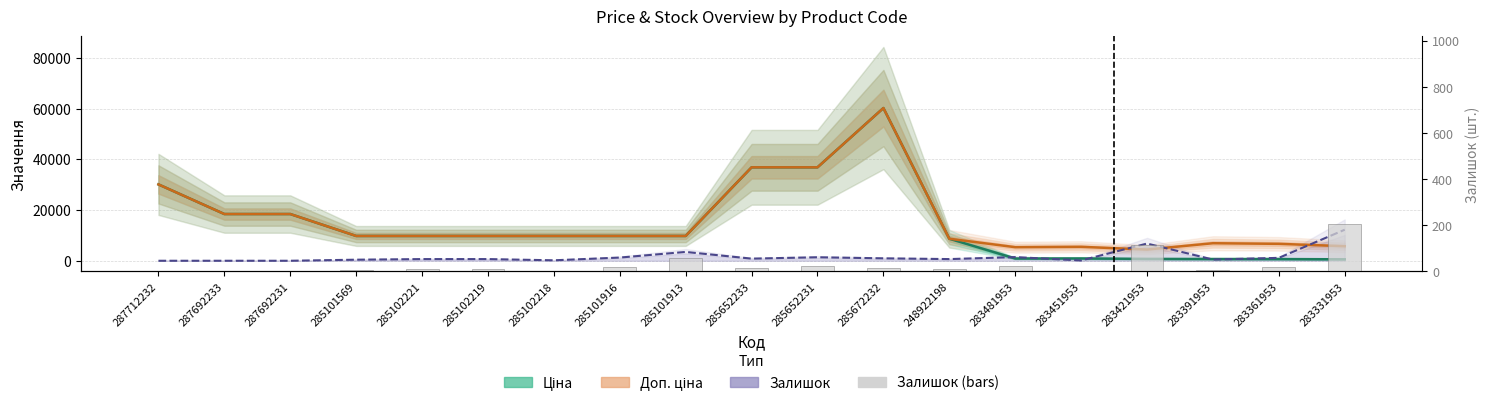

Which series has the largest total across all categories?

Доп. ціна